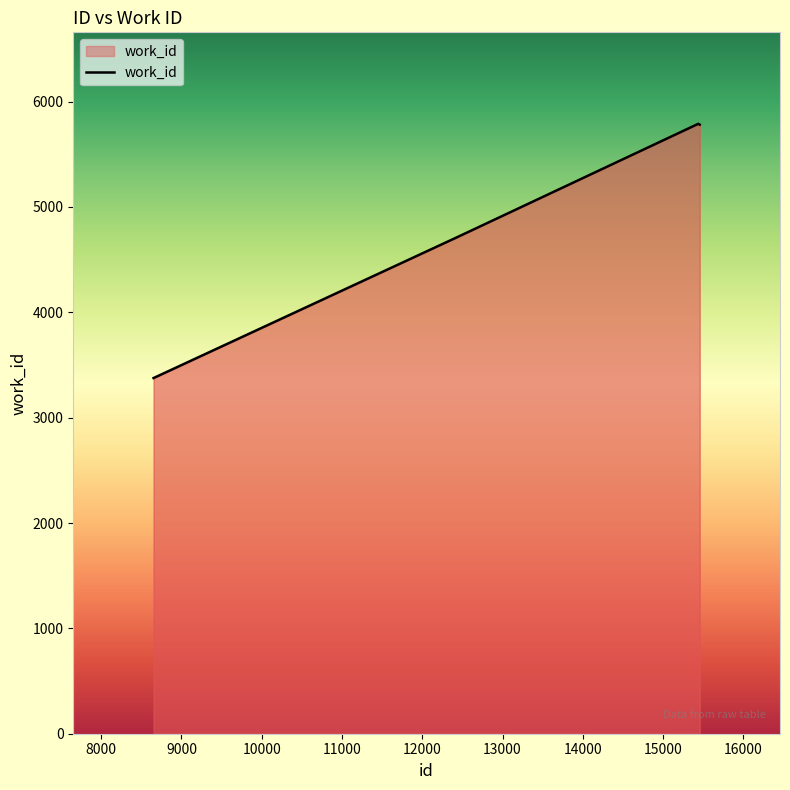

What is the difference between the second highest and minimum values?

2405